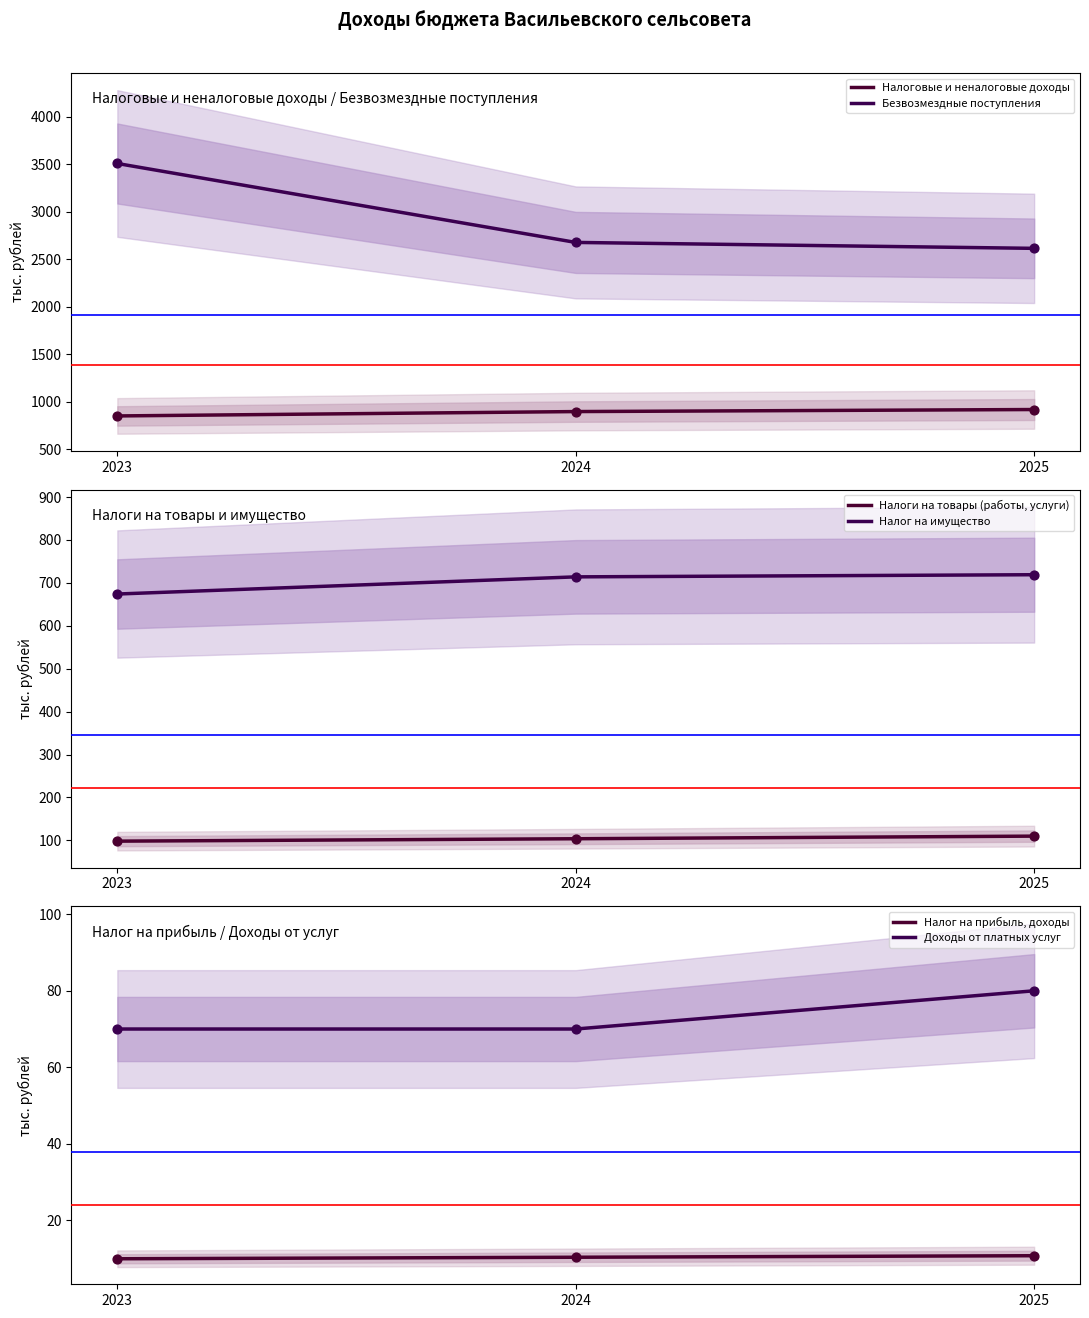

Is the value of Доходы от платных услуг at 2025 greater than the value of Налог на прибыль, доходы at 2023?

Yes